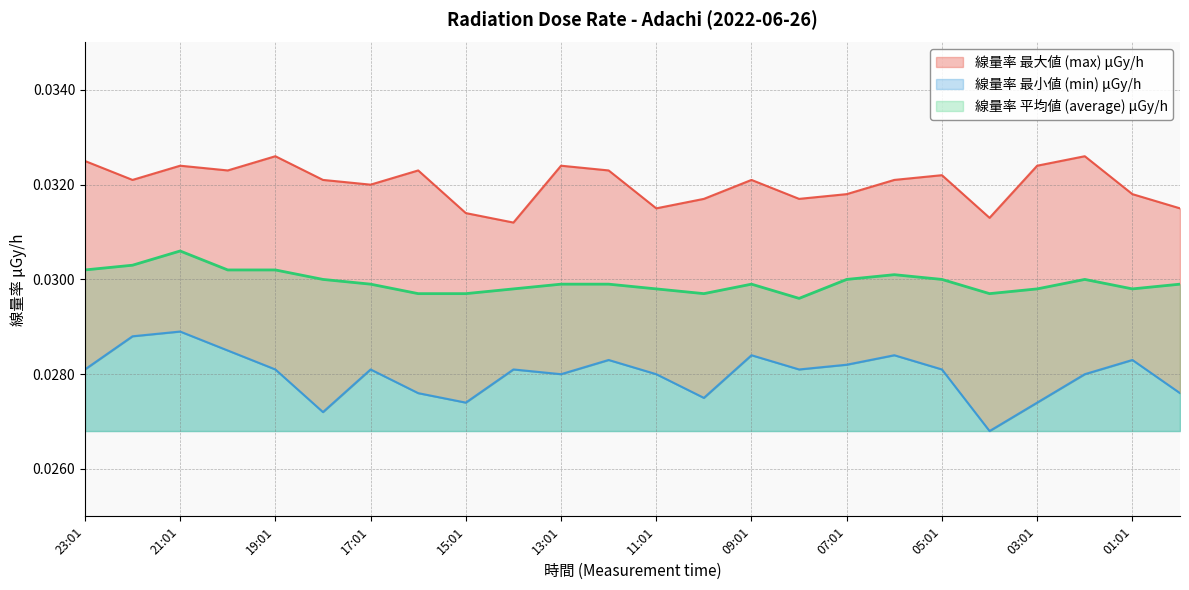

In 線量率 最小値 (min) μGy/h, how many points are higher than both neighbors (excluding endpoints)?

7